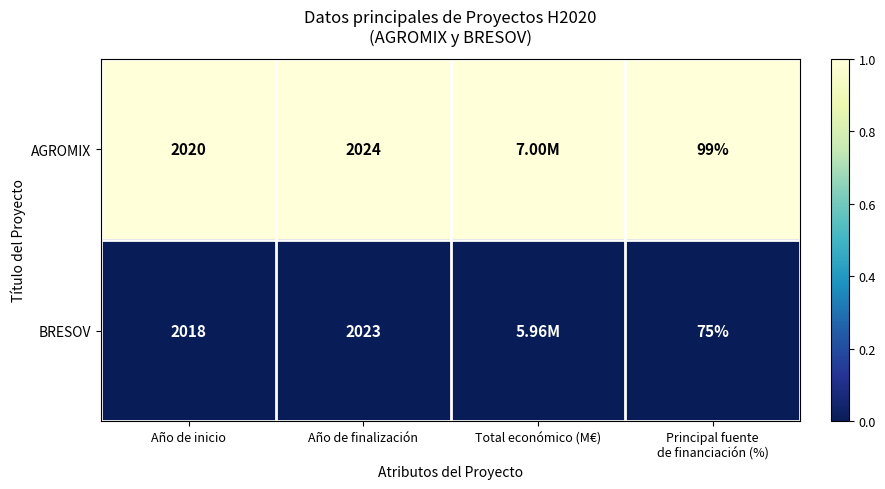

At Año de inicio, list the series in order from smallest to largest.

BRESOV, AGROMIX